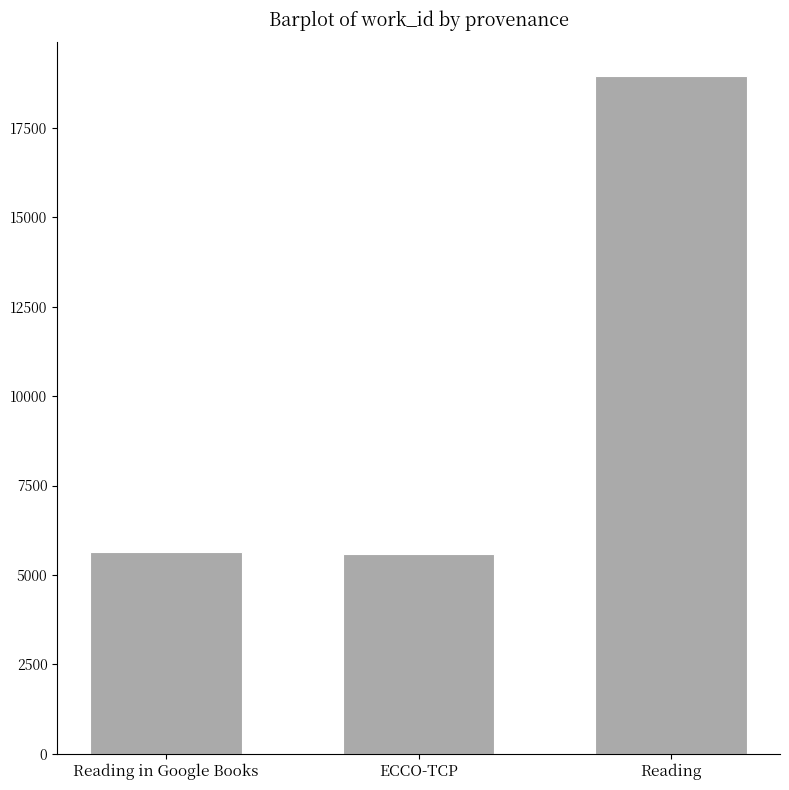

The chart shows a value of 3675 at Reading in Google Books. True or false?

False